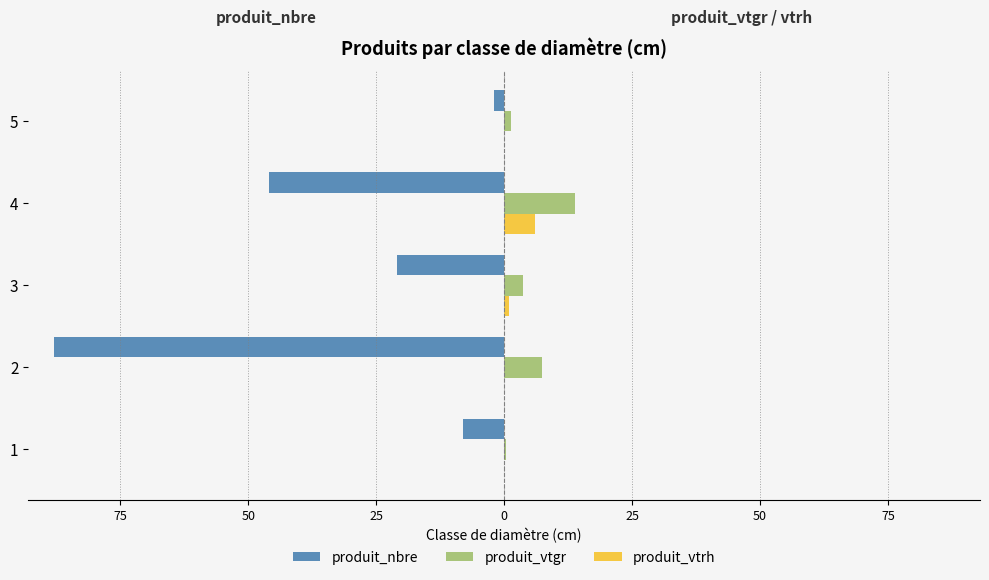

What are all the series names shown in the legend?

produit_nbre, produit_vtgr, produit_vtrh